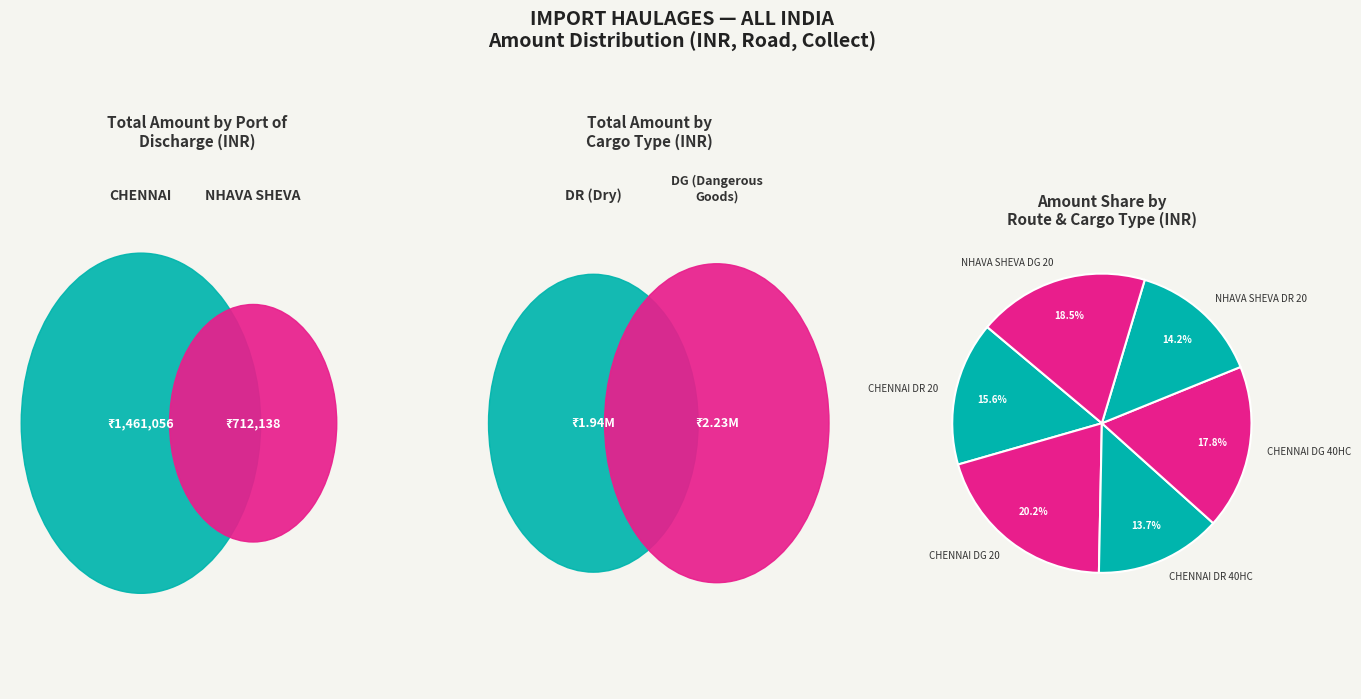

Does CHENNAI DR 40HC represent more than half of the total?

No